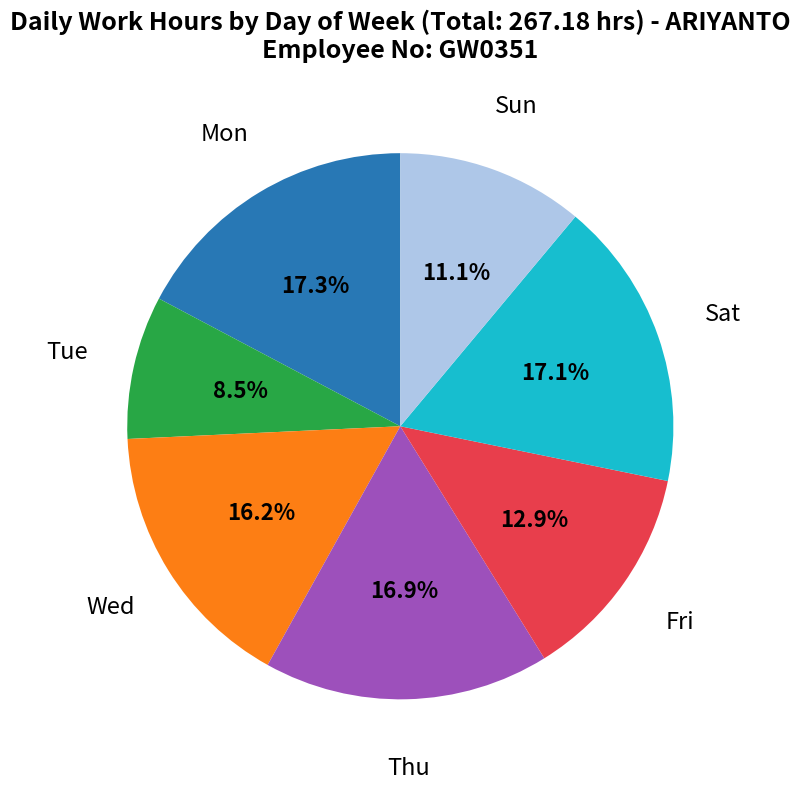

Is there a majority slice in this chart?

No